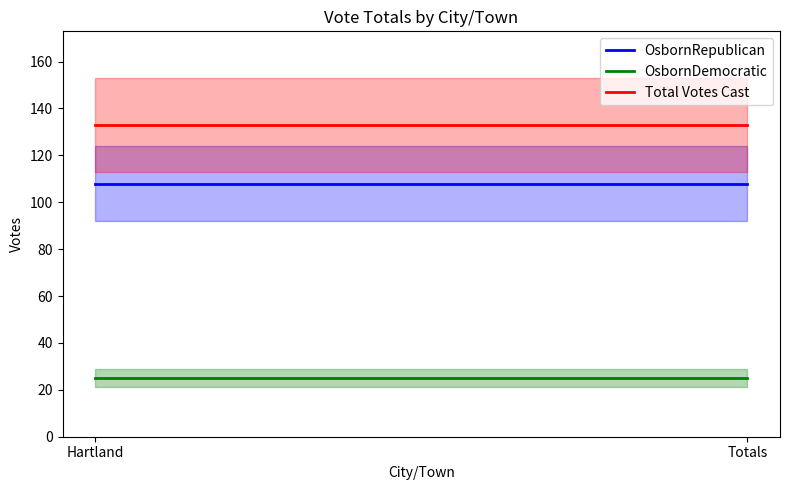

Rank the series by their maximum value, from lowest to highest.

OsbornDemocratic, OsbornRepublican, Total Votes Cast